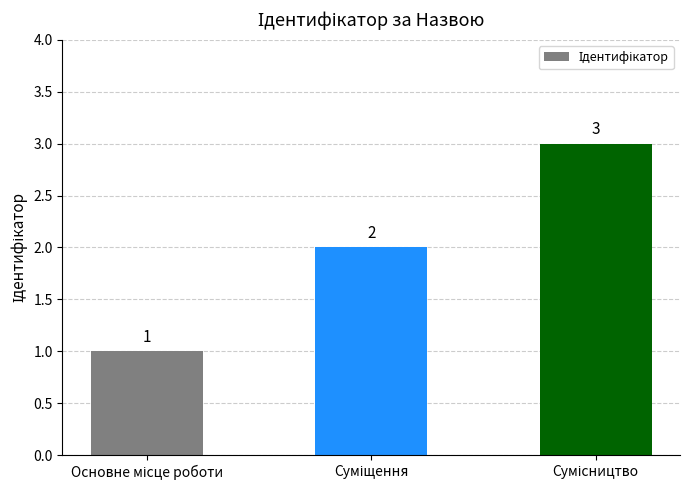

What is the value of the 1st bar from the left?

1